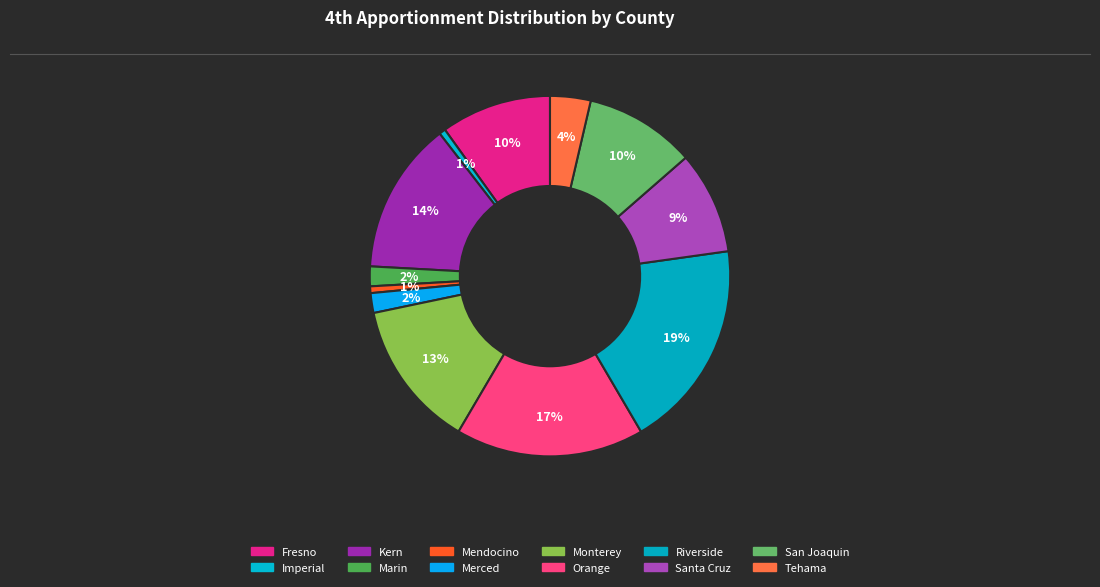

How many slices are in this pie chart?

12